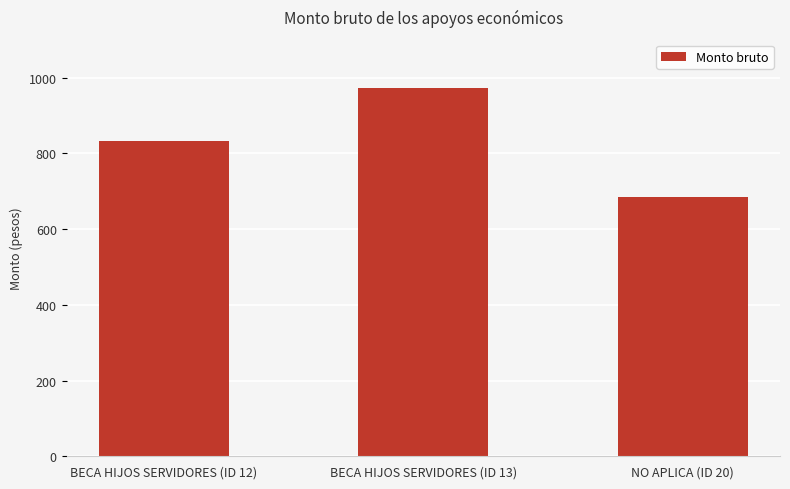

What is the difference between the values at BECA HIJOS SERVIDORES (ID 12) and NO APLICA (ID 20)?

148.0